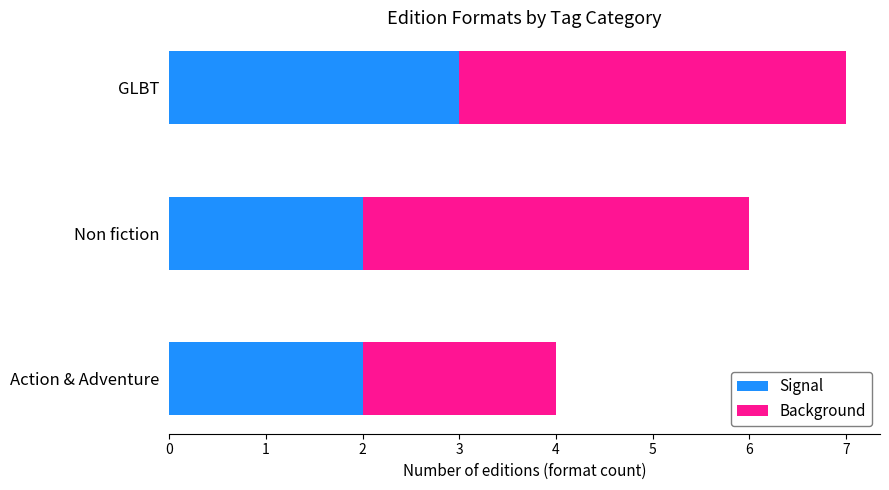

Is it true that Signal equals 2 at Action & Adventure?

True